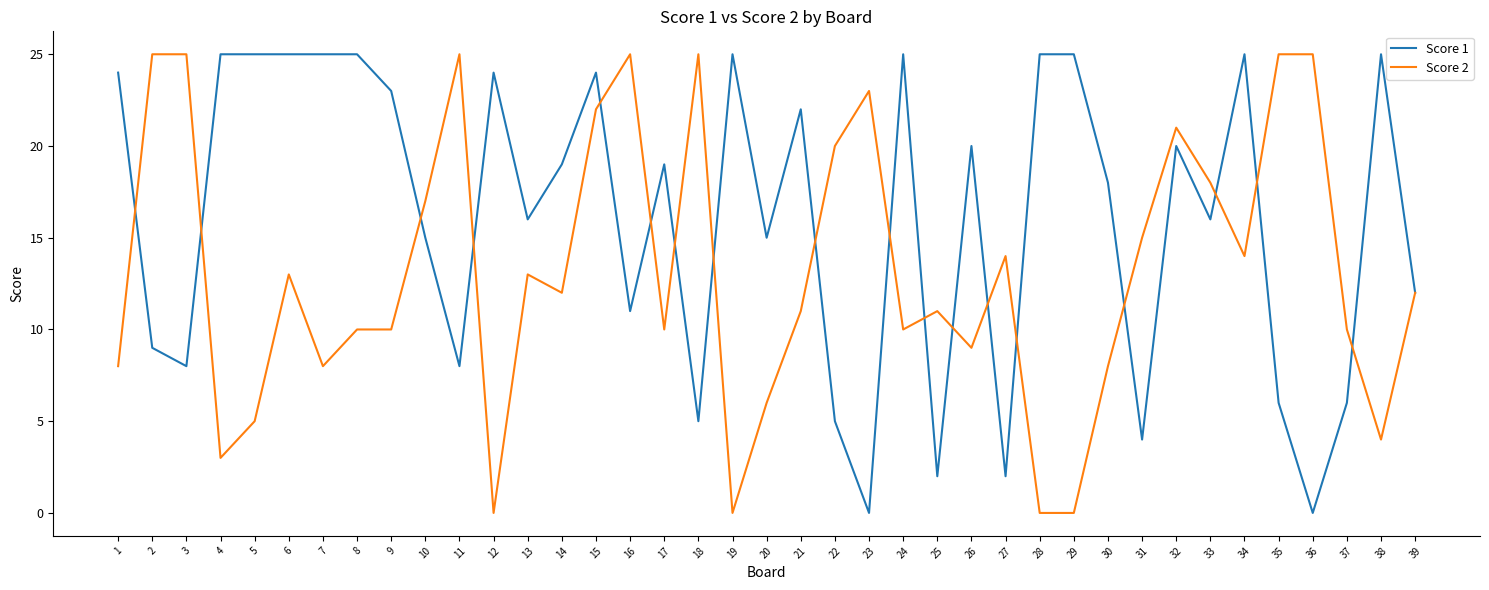

At 13, list the series in order from smallest to largest.

Score 2, Score 1